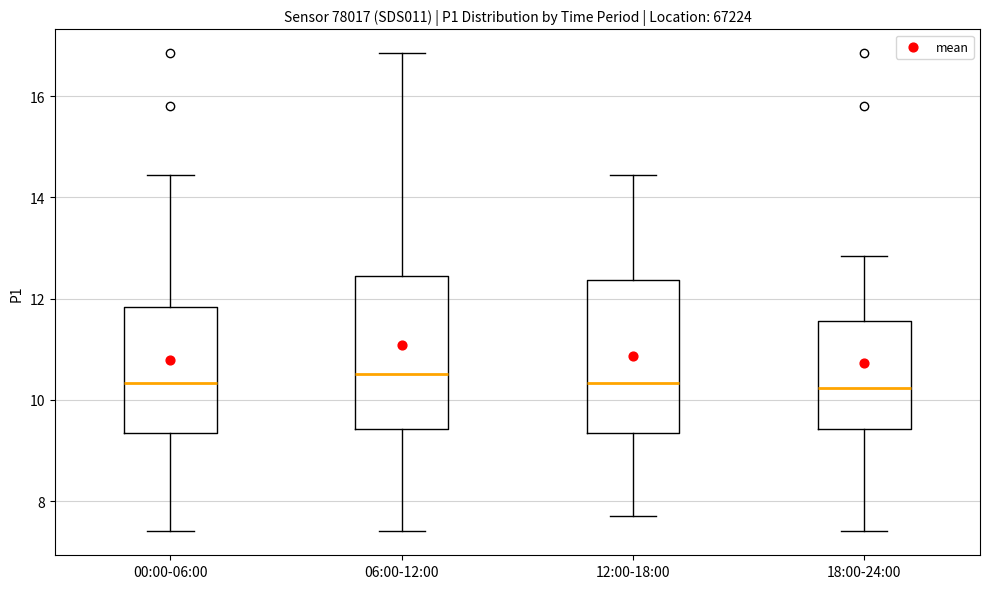

Where is the upper edge of the box for 12:00-18:00 on the y-axis? The values are not printed on the chart, so give them approximately, as read against the axis.

12.4